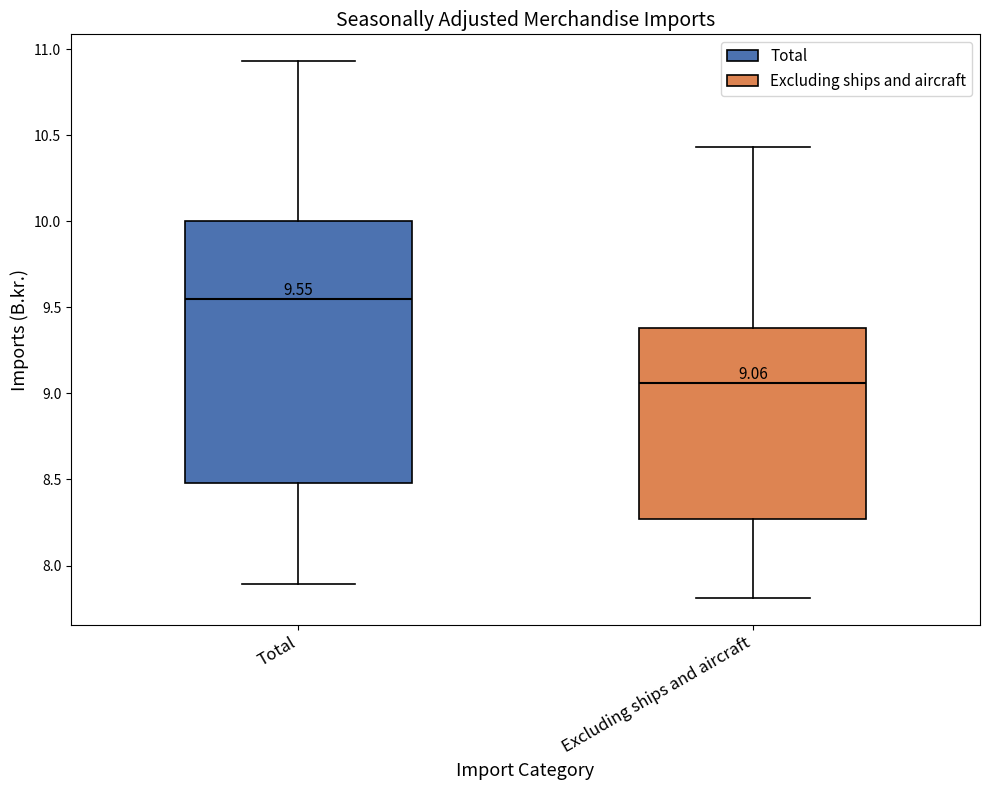

Which box has the lowest median line?

Excluding ships and aircraft